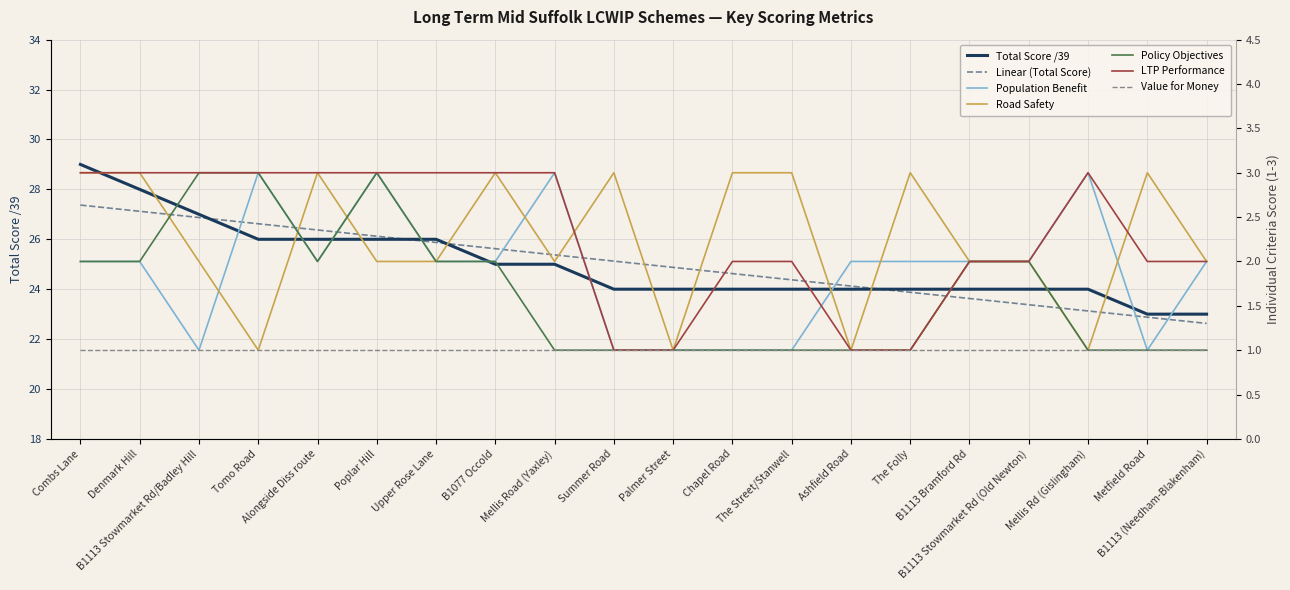

What position from the right is Combs Lane?

20